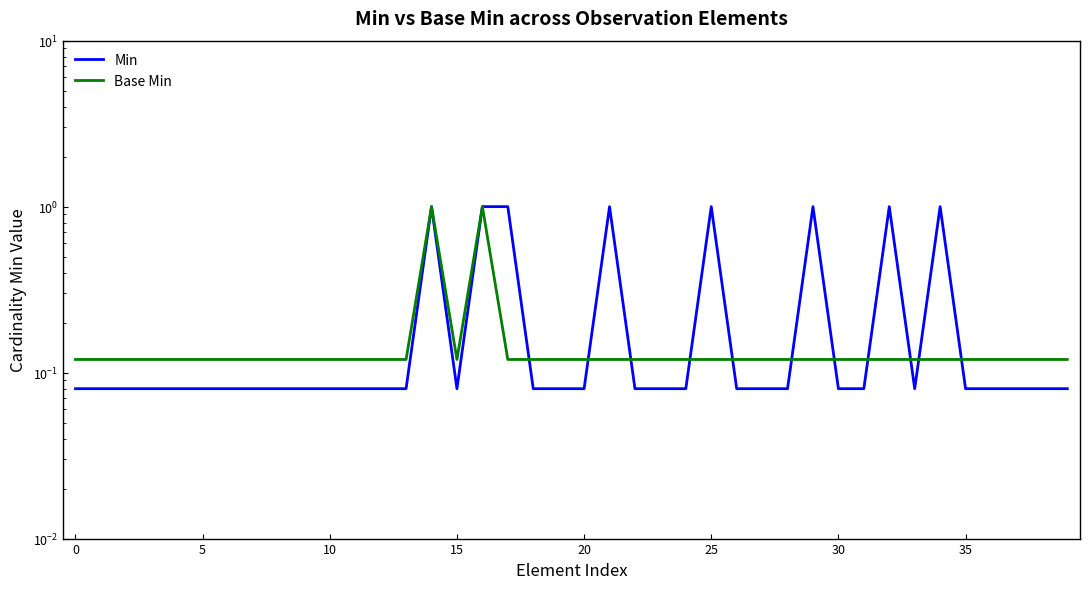

How many series are shown in this chart?

2